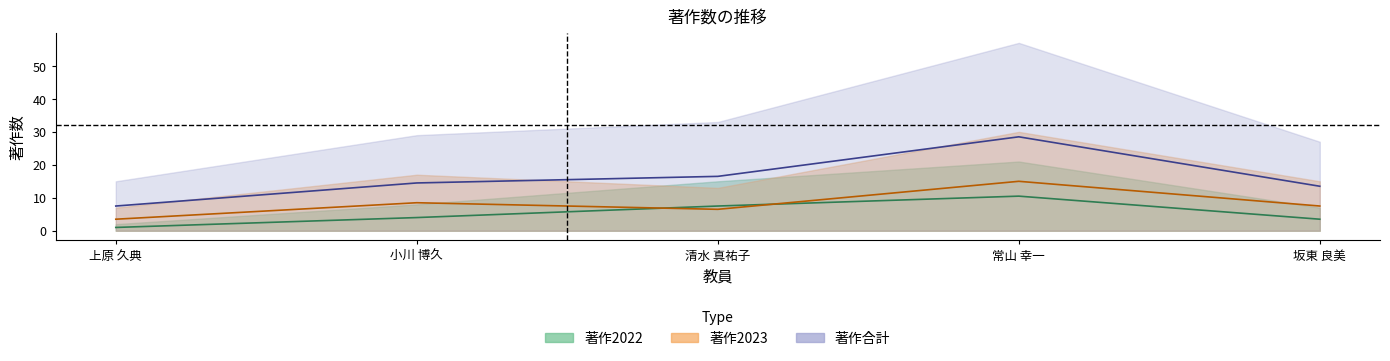

At how many categories does at least one series exceed 15?

2